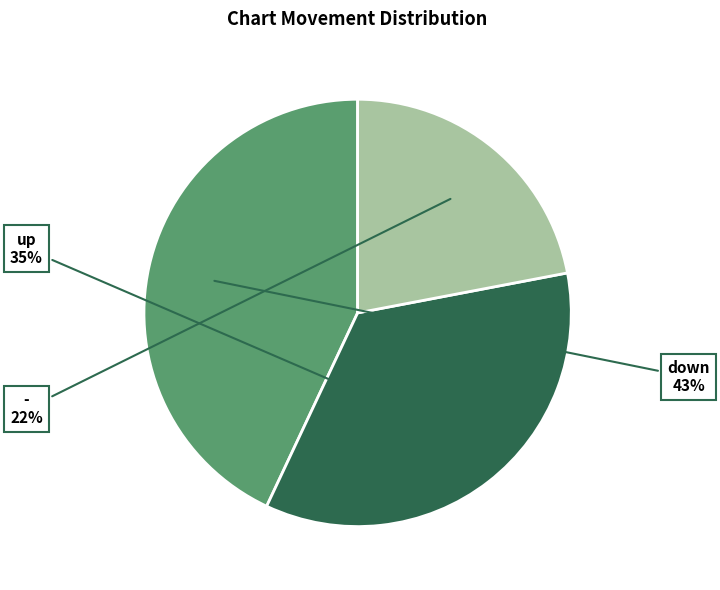

To the nearest percent, what is the difference between the largest and smallest slice percentages?

21%